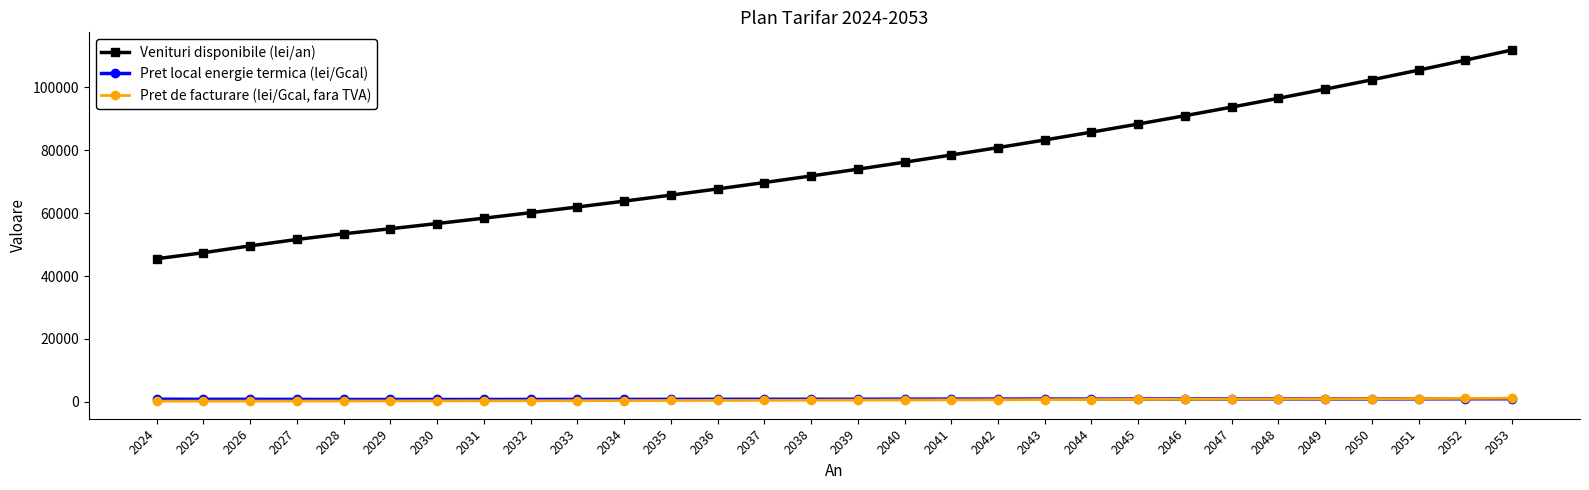

The value of Venituri disponibile (lei/an) at 2044 is 129404.0. True or false?

False